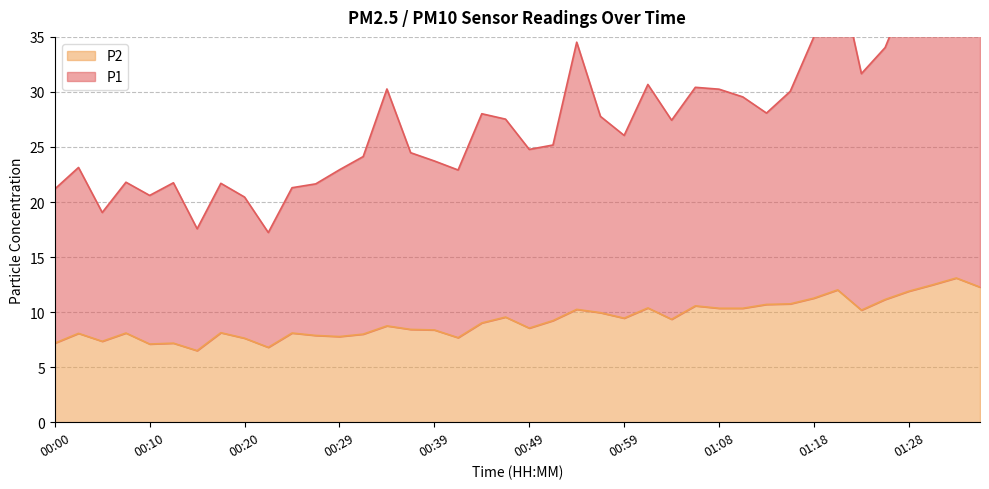

What position from the right is 00:56?

17